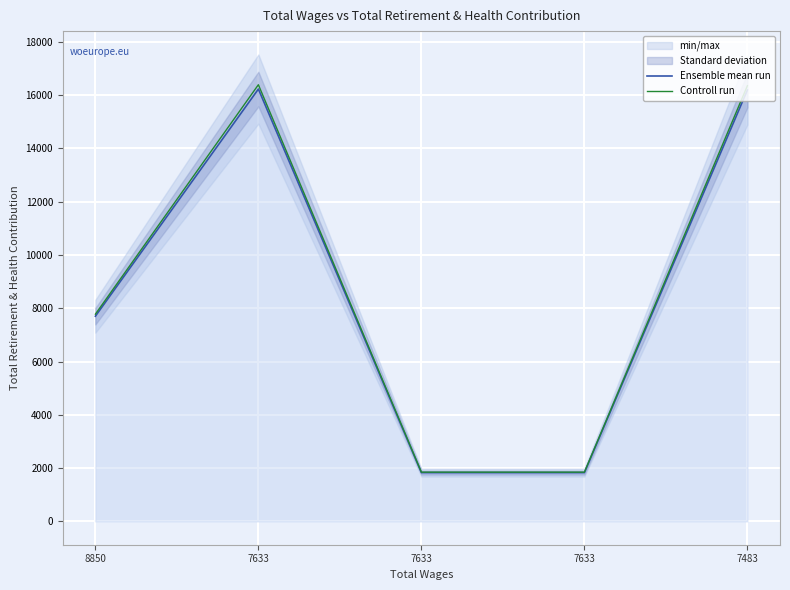

What is the average value of the Ensemble mean run series?

8757.3